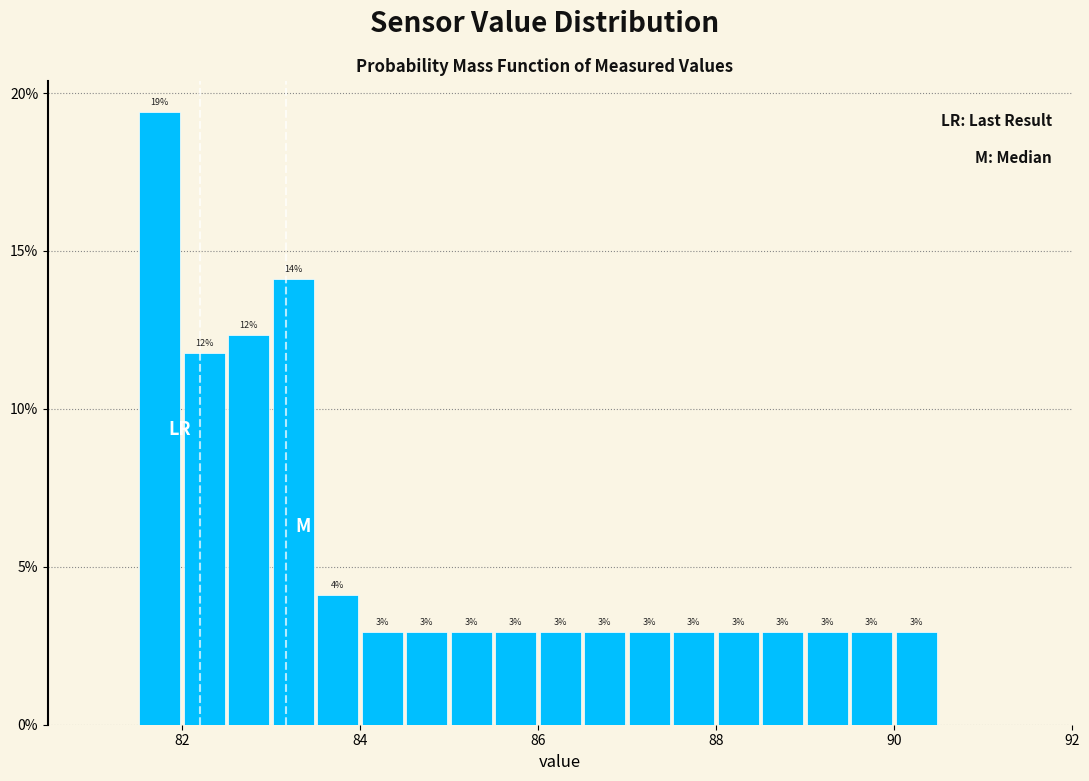

Around what value on the x-axis is the tallest bar? Give the approximate position of its centre, as read against the axis.

81.8